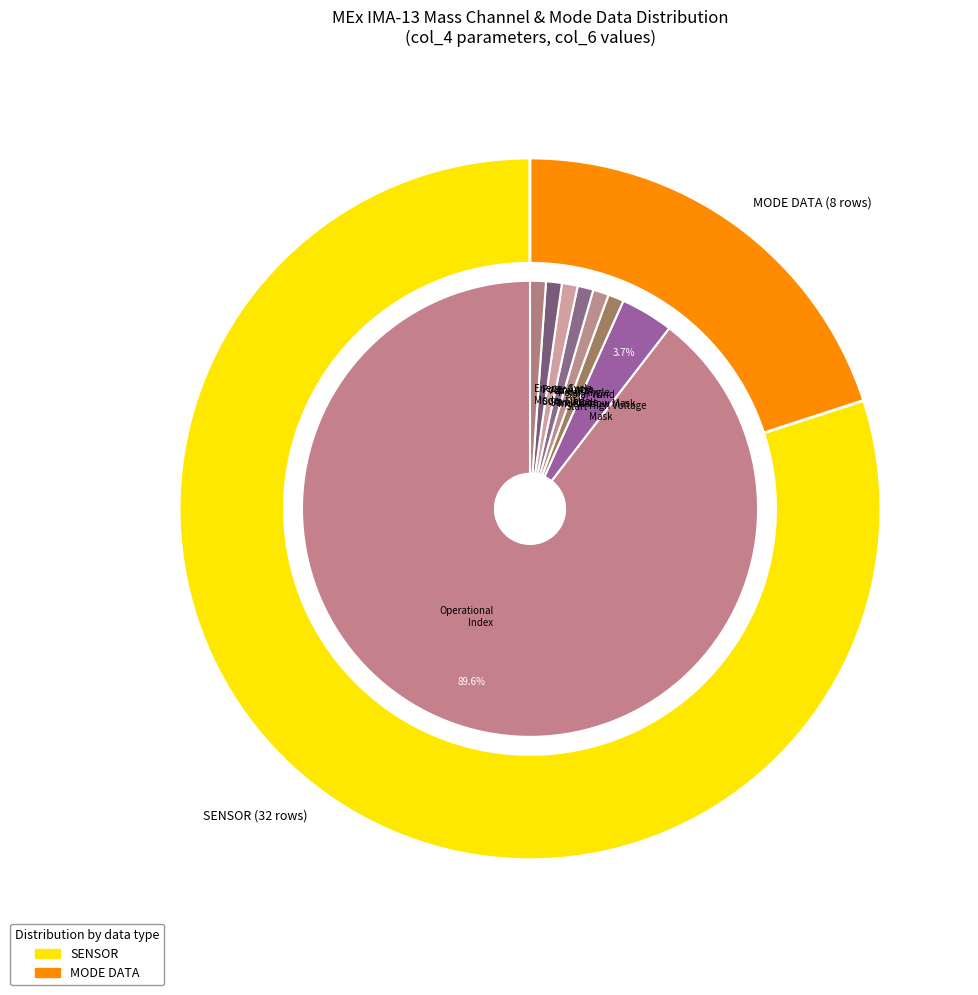

Count the number of slices in the pie.

9